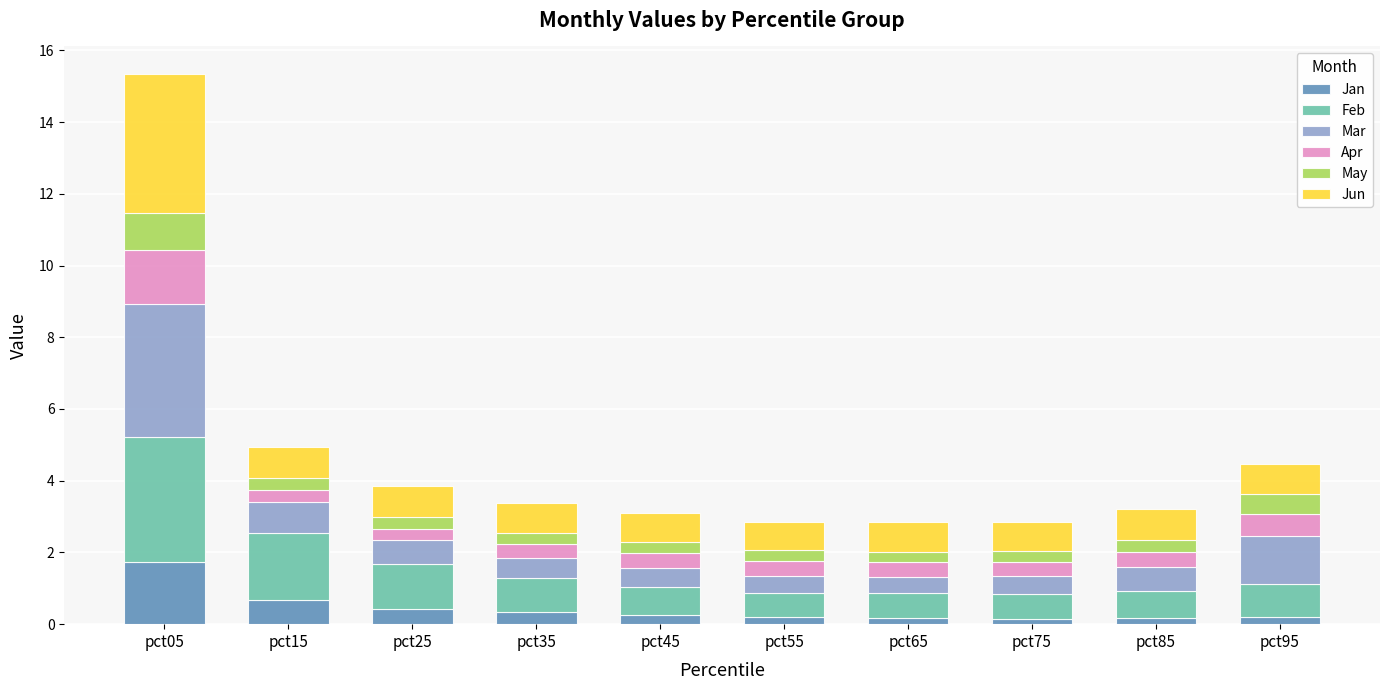

What is the average value of the Jan series?

0.4